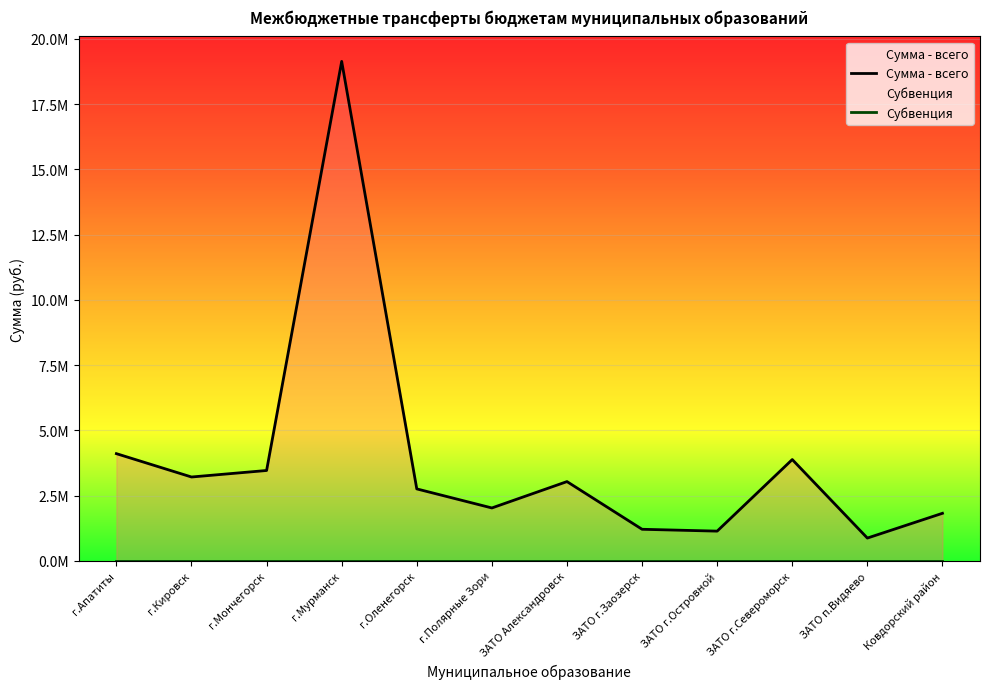

What is the difference between the second highest and second lowest values?

2967800.0